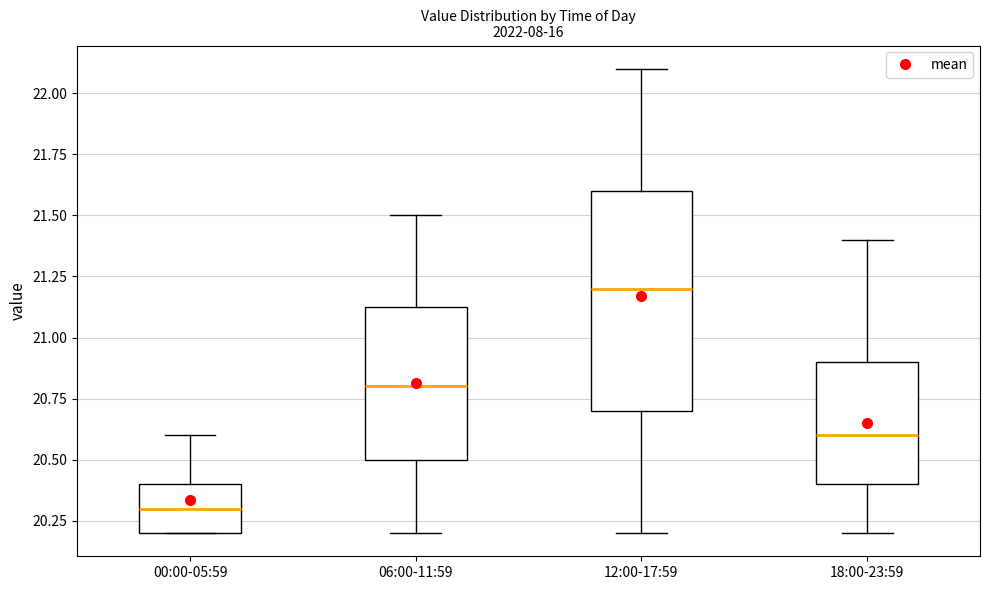

Which box's median line is the lowest?

00:00-05:59